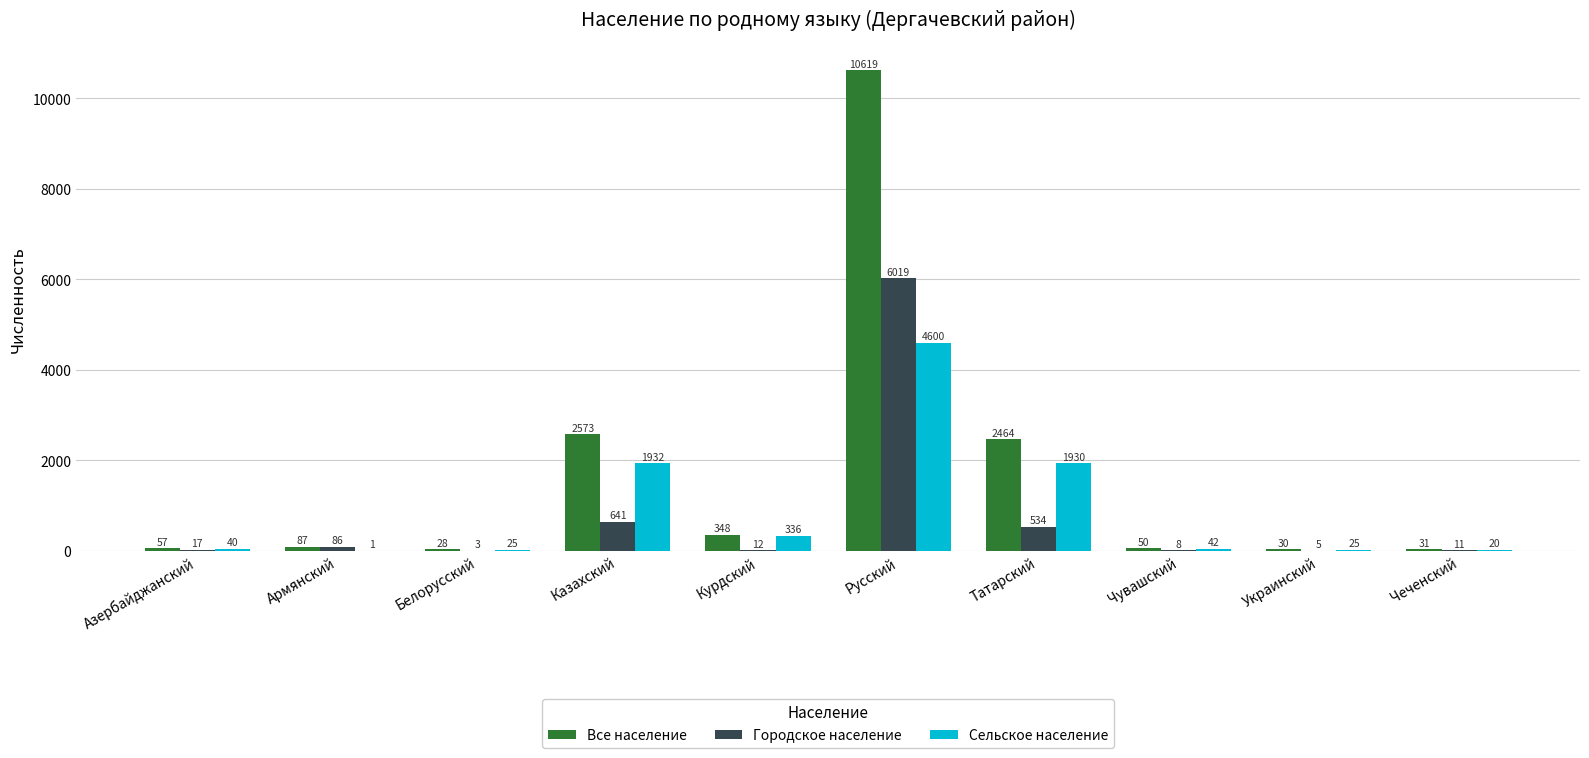

What is the sum of all Городское население values?

7336